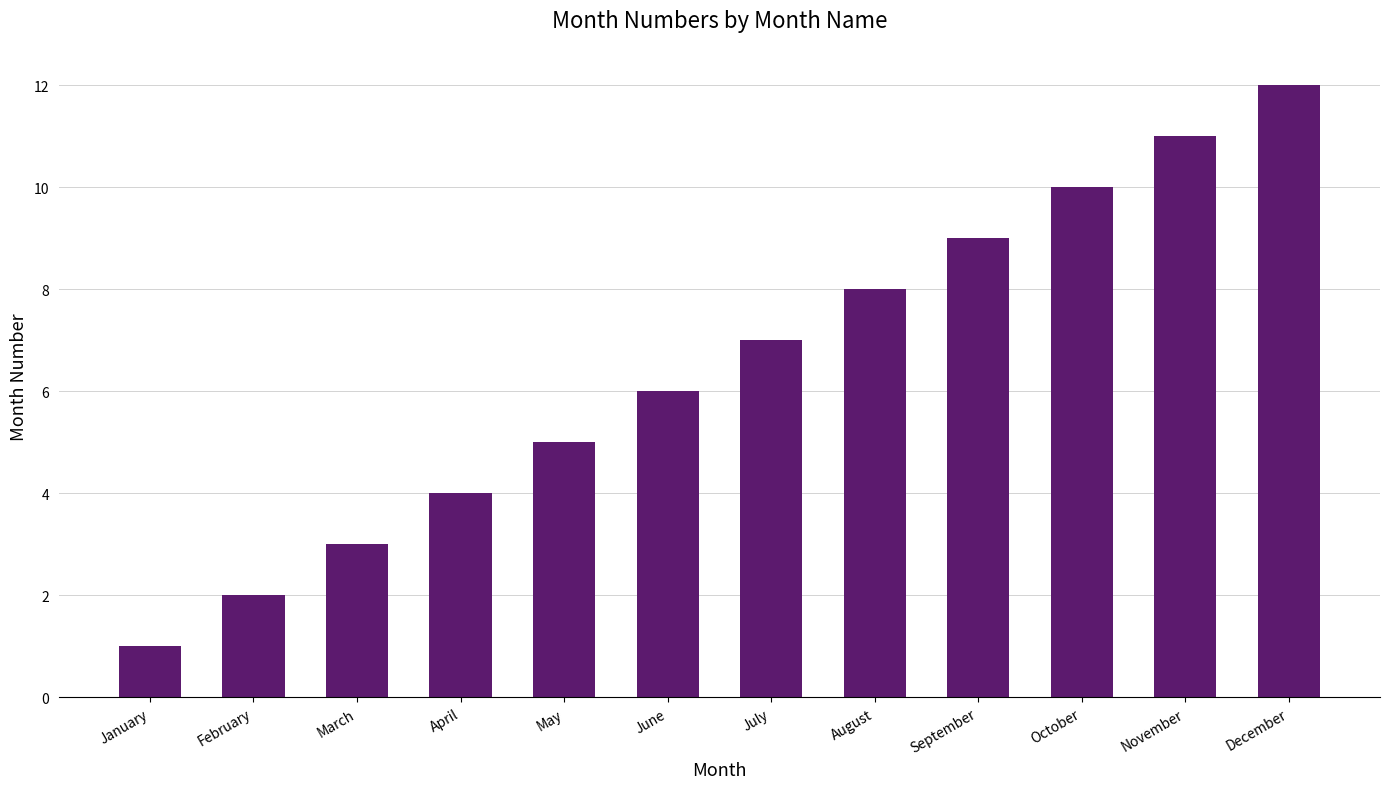

Reading right to left, transcribe all the data shown in this chart.

12	11	10	9	8	7	6	5	4	3	2	1